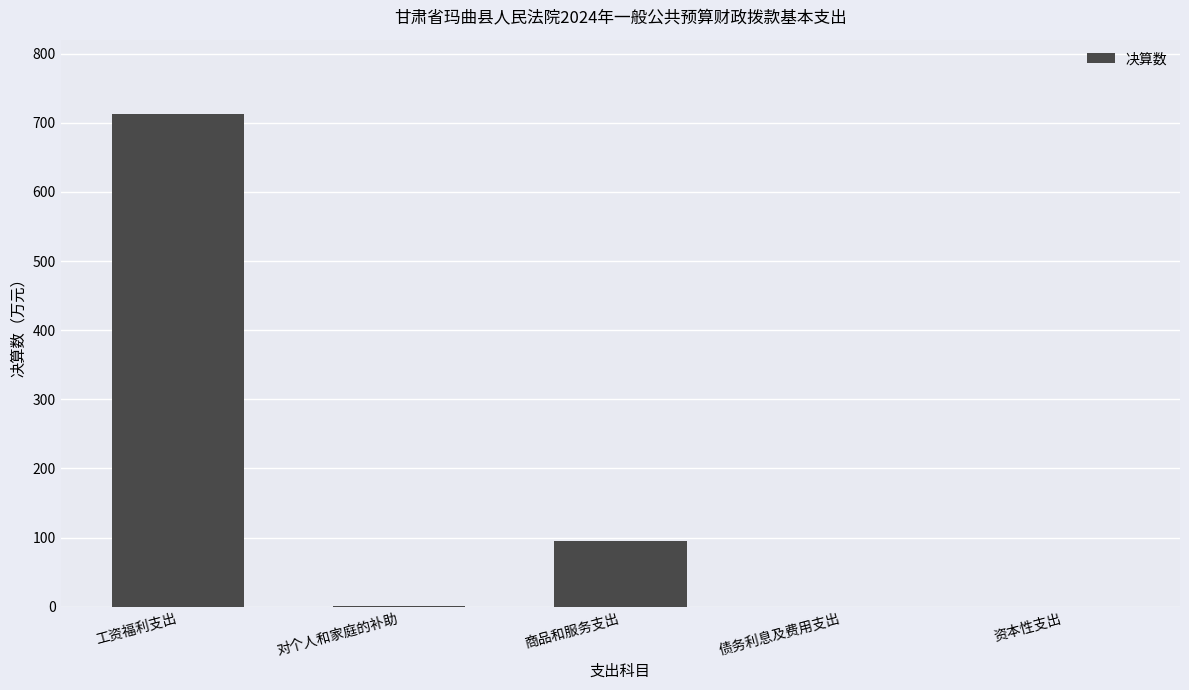

Is it true that the value at 债务利息及费用支出 is 0.0?

True